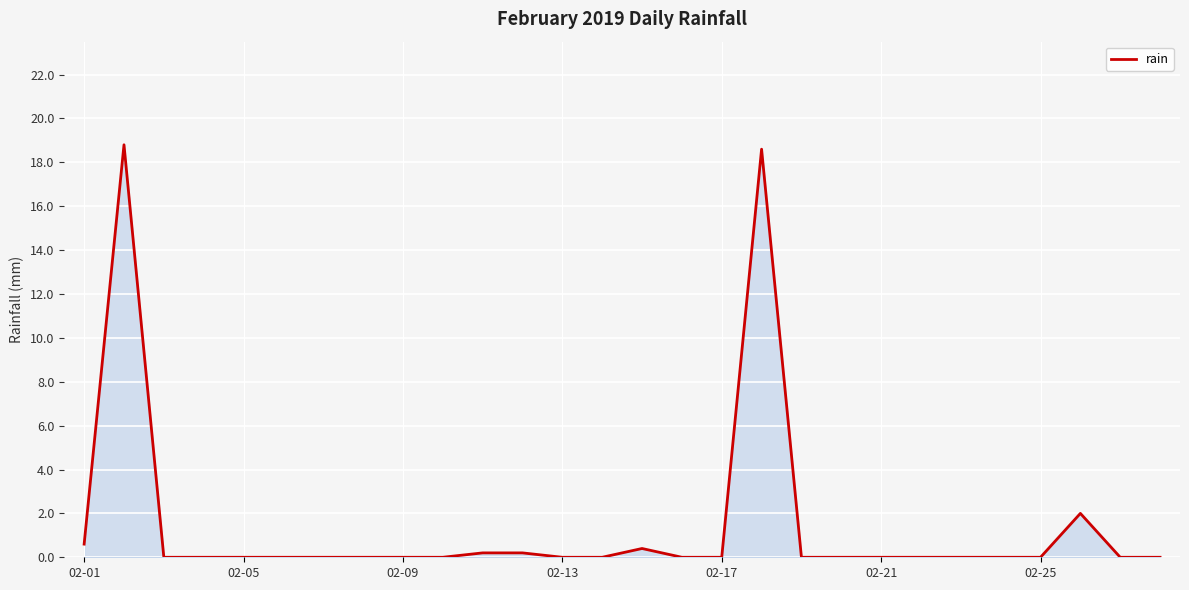

What is the difference between the maximum and minimum values?

18.8